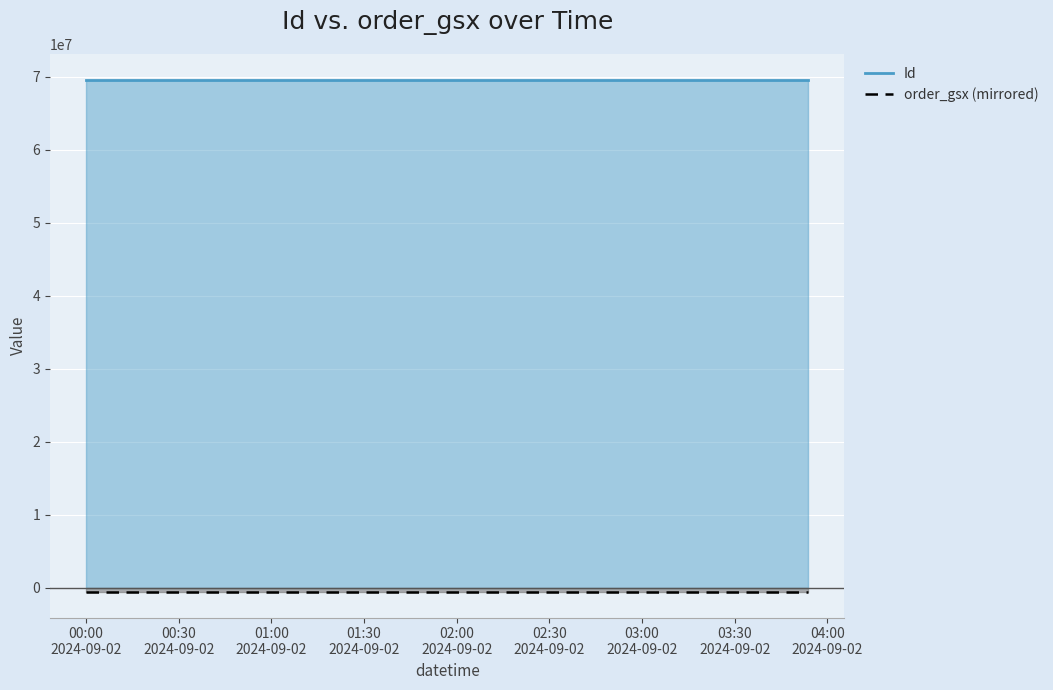

Which series has the largest total across all categories?

Id